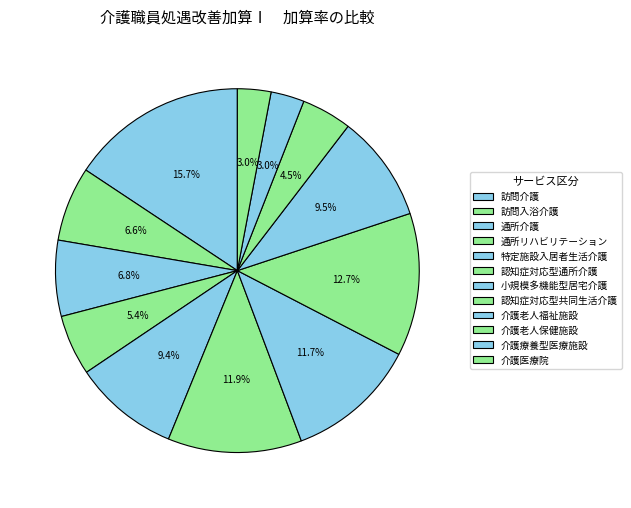

How many slices are in this pie chart?

12